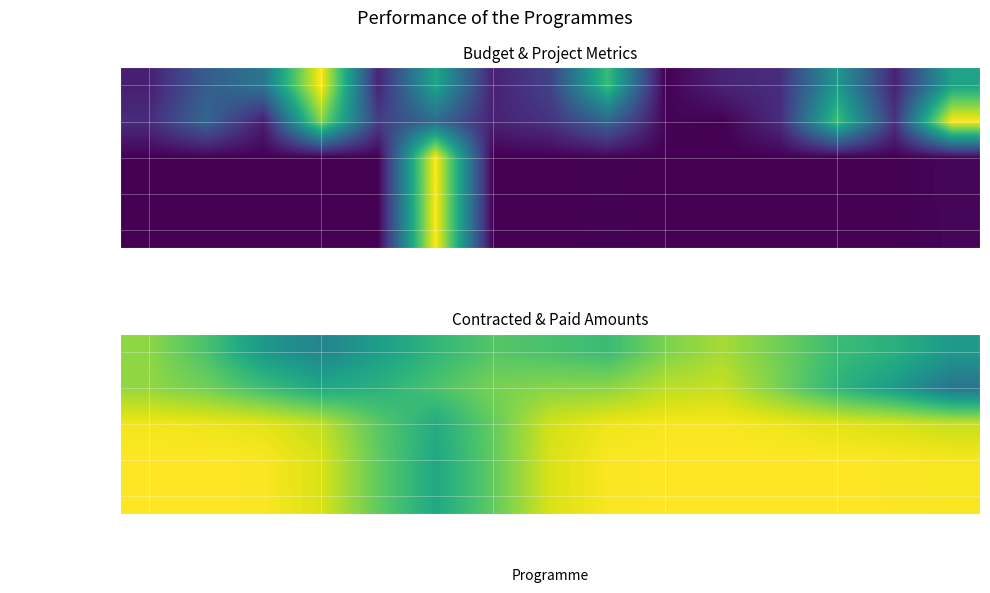

Which series has the largest range (max minus min)?

Contracts